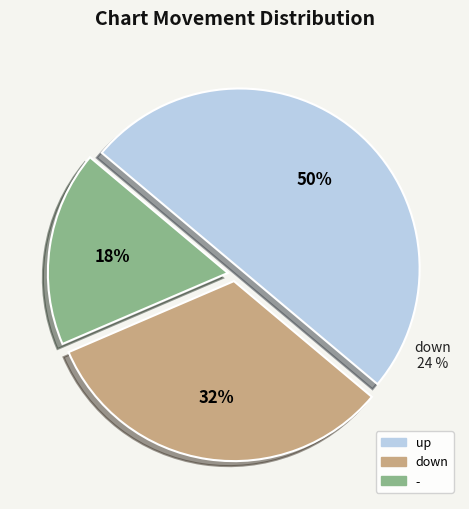

Which category has the smallest portion of the pie?

-